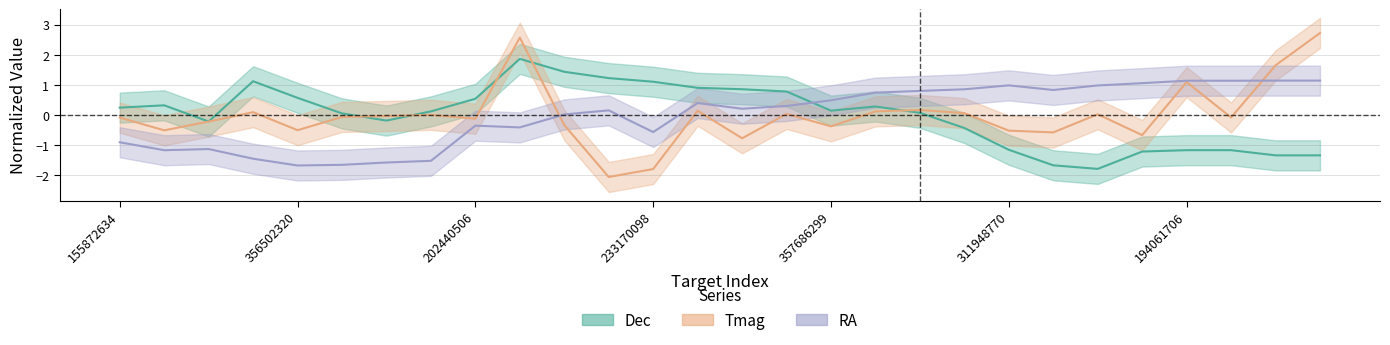

Which label corresponds to the largest value in the chart?

1960050045